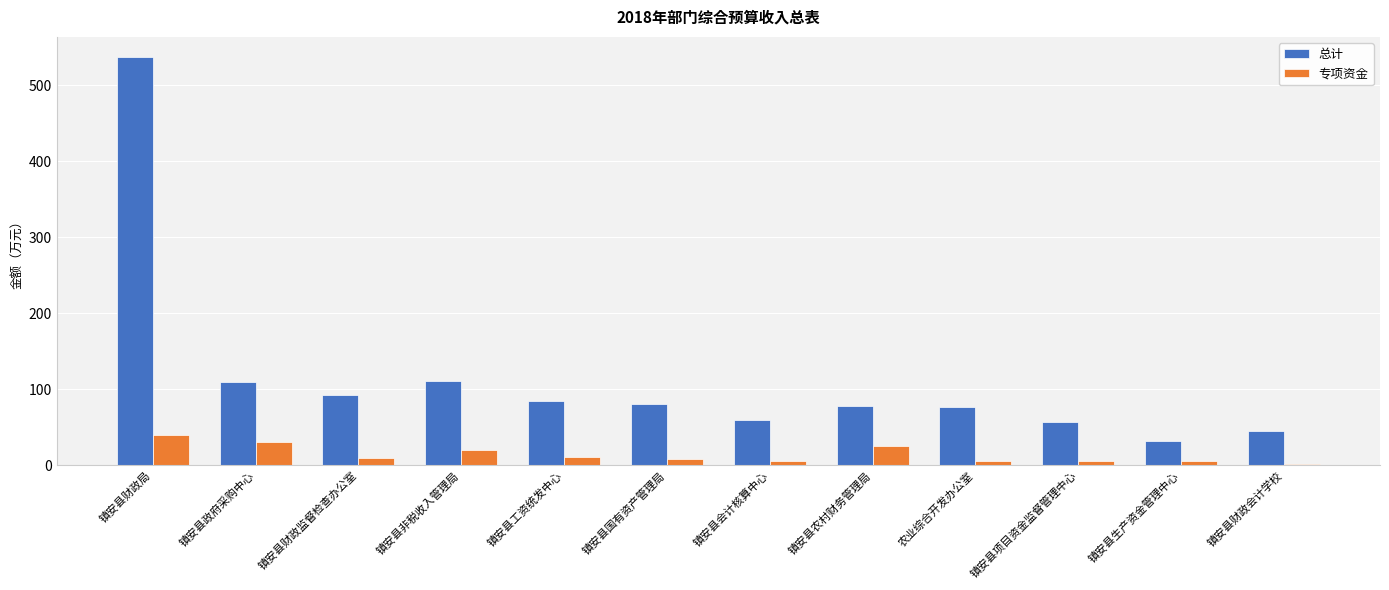

Is the value of 总计 at 镇安县财政局 greater than the value of 专项资金 at 镇安县工资统发中心?

Yes